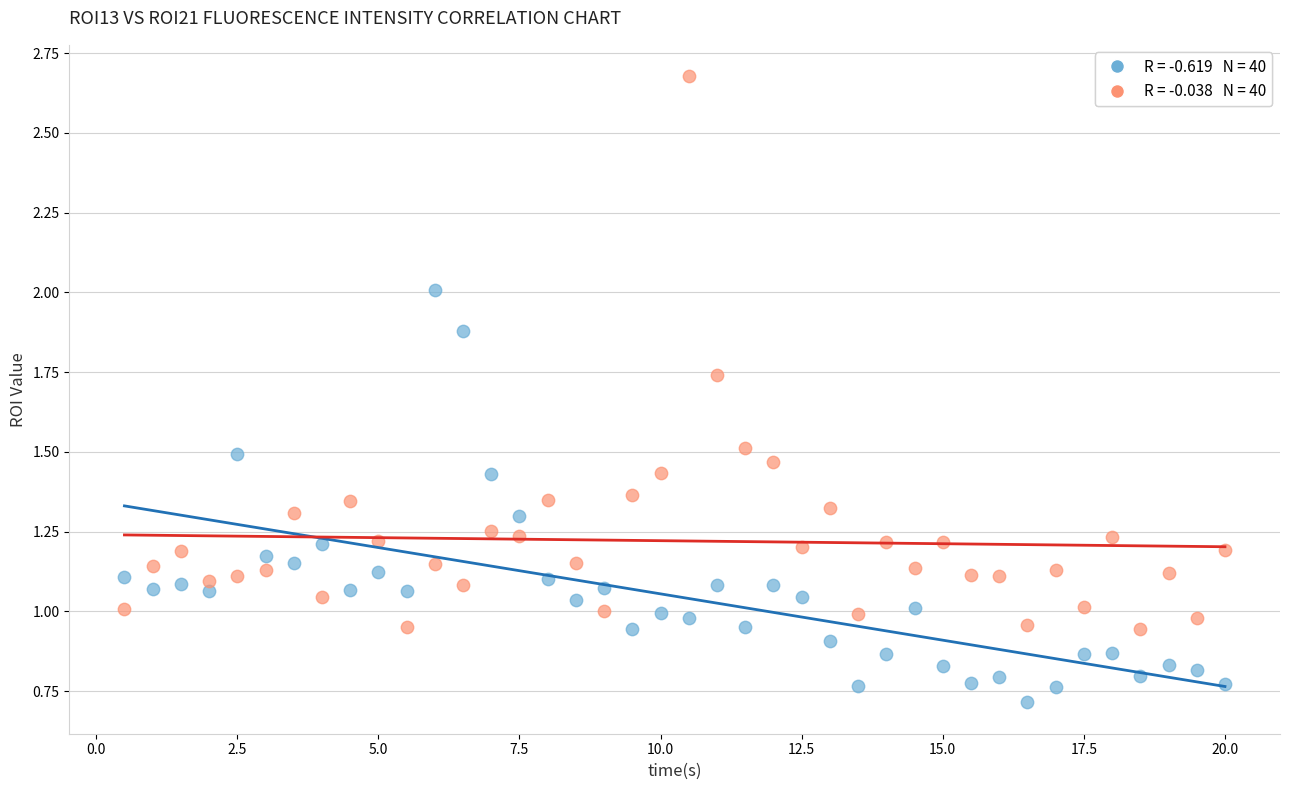

Across all data points, what is the range of X values (max minus min)?

19.5